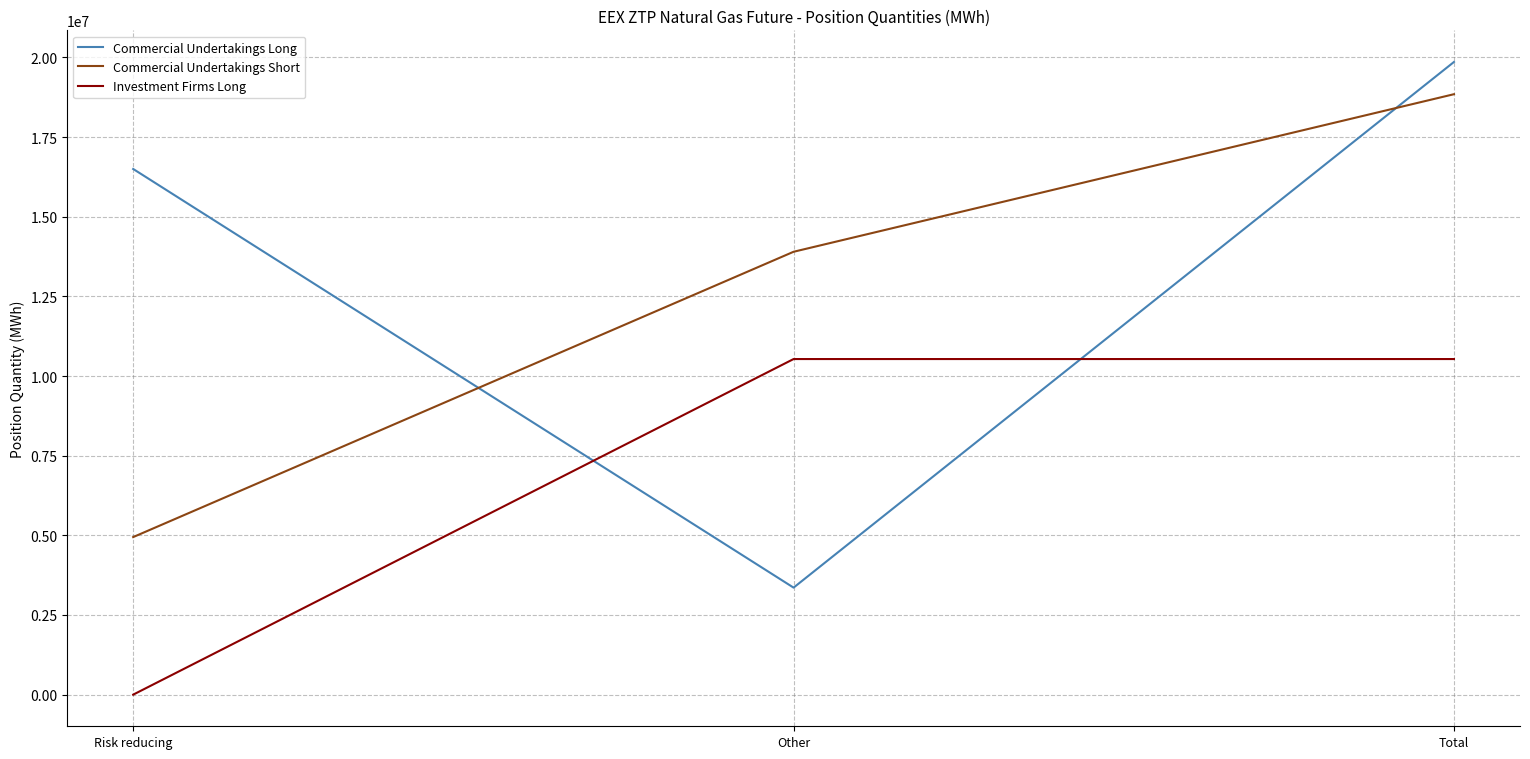

Rank the series at Total from highest to lowest value.

Commercial Undertakings Long, Commercial Undertakings Short, Investment Firms Long